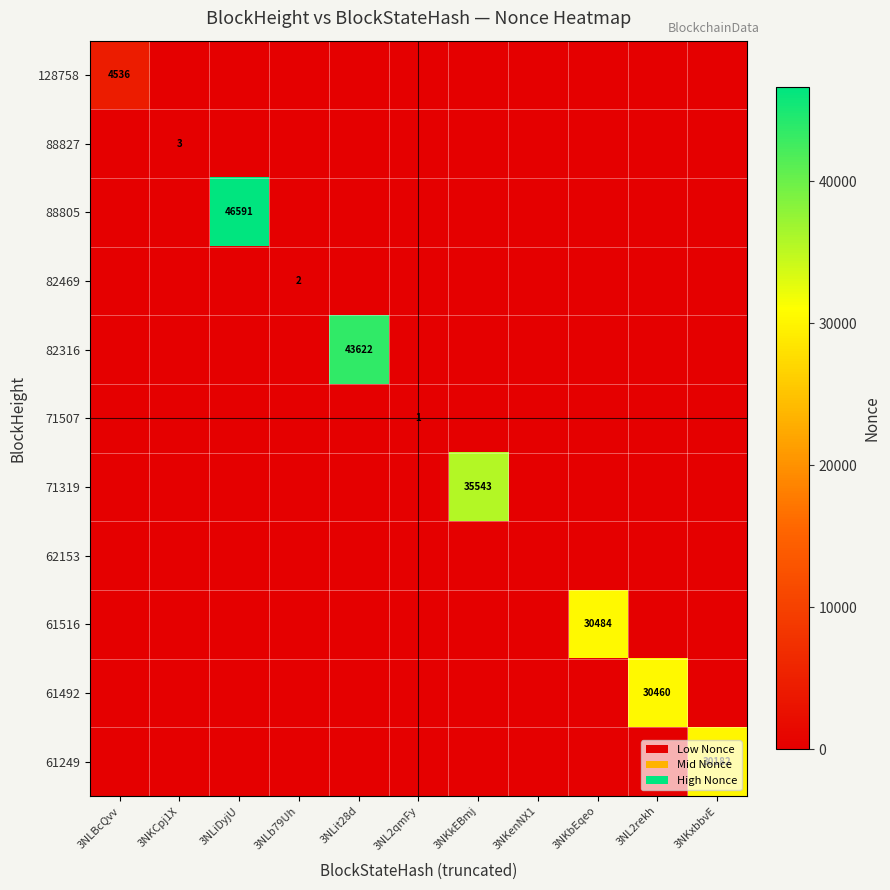

The value of 88805 at 3NLiDyjU is 69508. True or false?

False